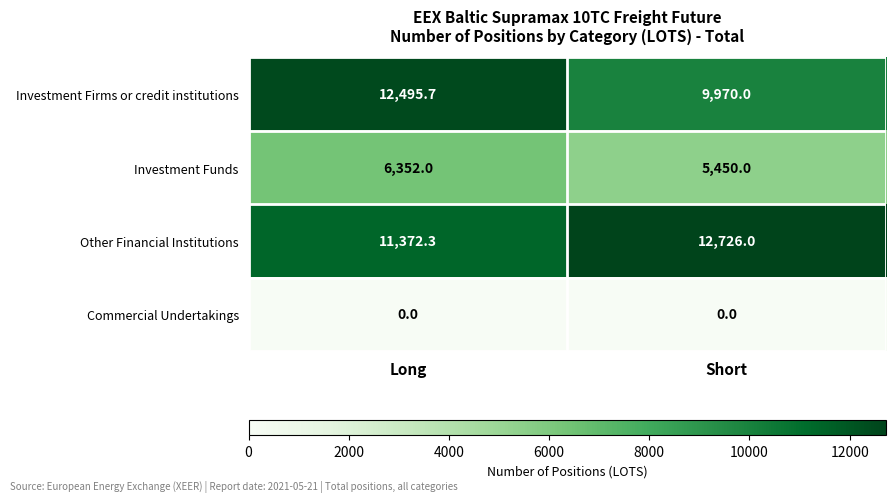

Rank the series by their maximum value, from lowest to highest.

Commercial Undertakings, Investment Funds, Investment Firms or credit institutions, Other Financial Institutions